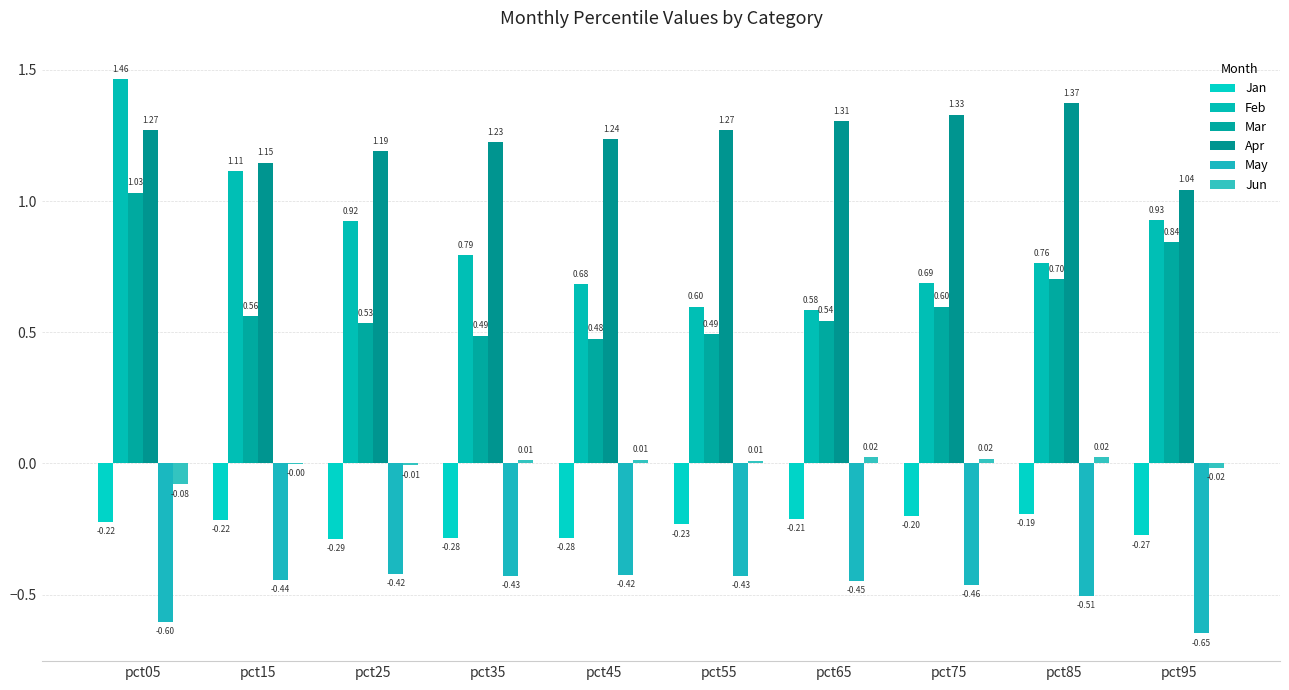

Is it true that May equals -0.6 at pct35?

False